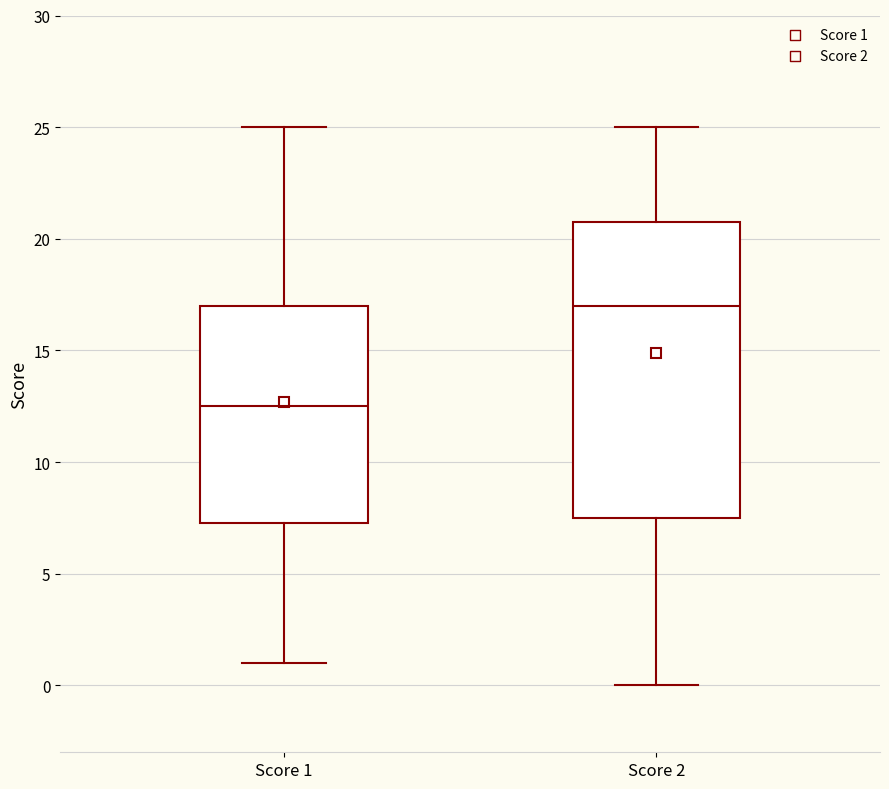

Comparing the boxes themselves (not the whiskers), which one is the tallest?

Score 2